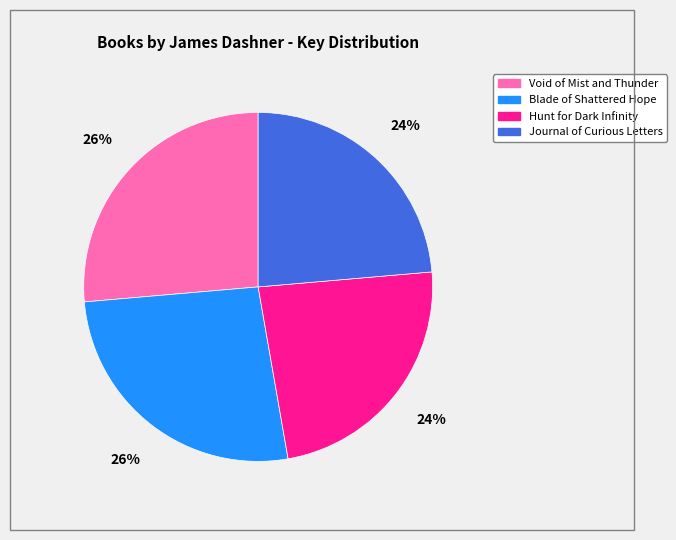

Is it true that Blade of Shattered Hope is 26% of the pie?

True